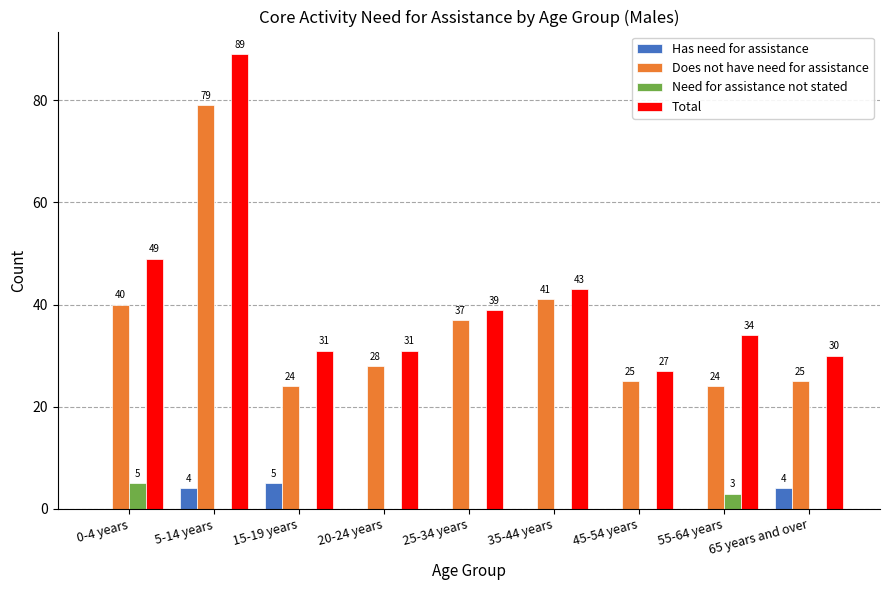

Reading left to right, list all the values displayed in this chart.

Has need for assistance: 0	4	5	0	0	0	0	0	4
Does not have need for assistance: 40	79	24	28	37	41	25	24	25
Need for assistance not stated: 5	0	0	0	0	0	0	3	0
Total: 49	89	31	31	39	43	27	34	30